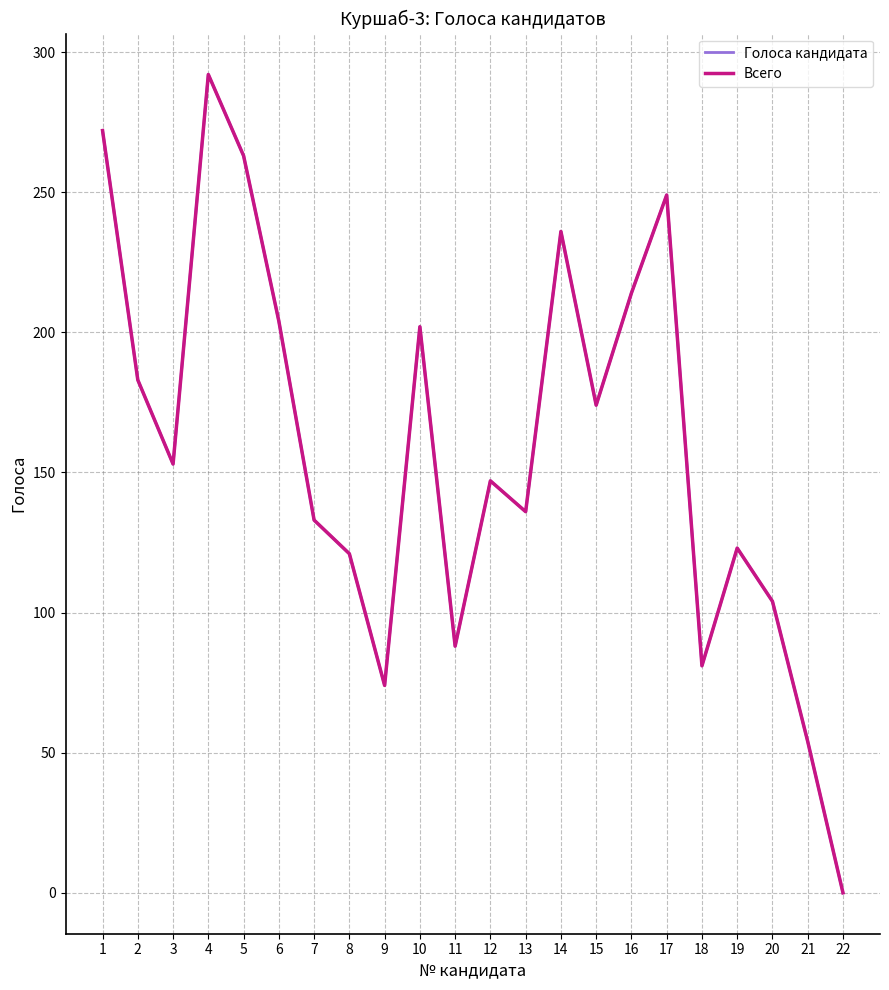

What is the approximate value of Голоса кандидата at 10?

202